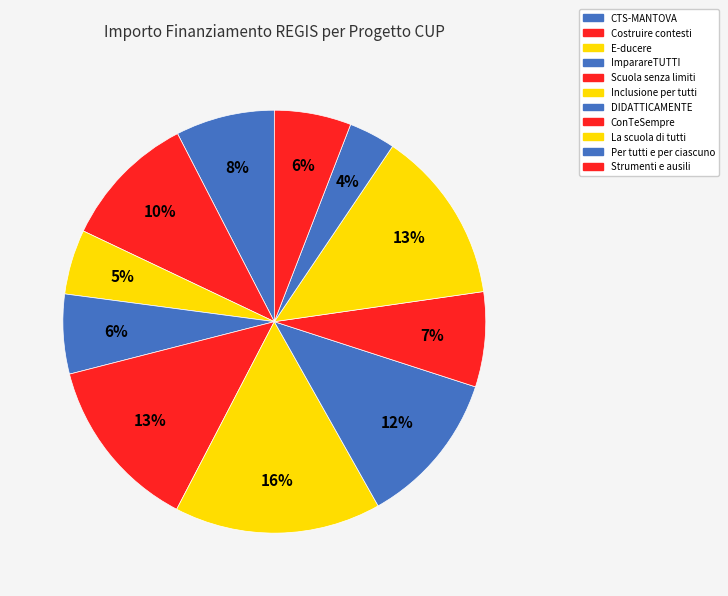

Which slice is the largest?

Inclusione per tutti